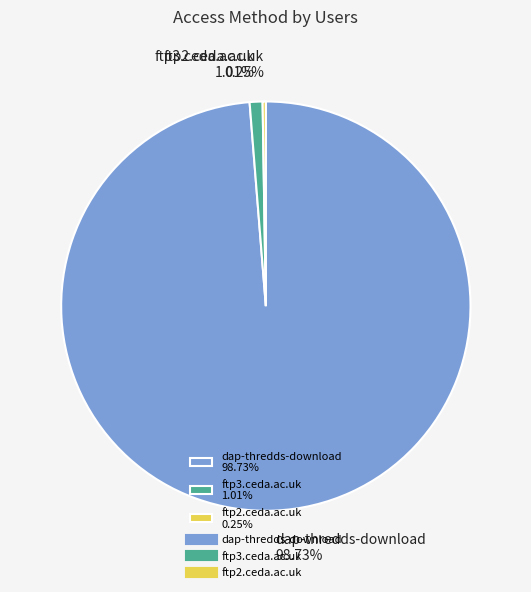

To the nearest percent, what is the difference between the largest and smallest slice percentages?

98%